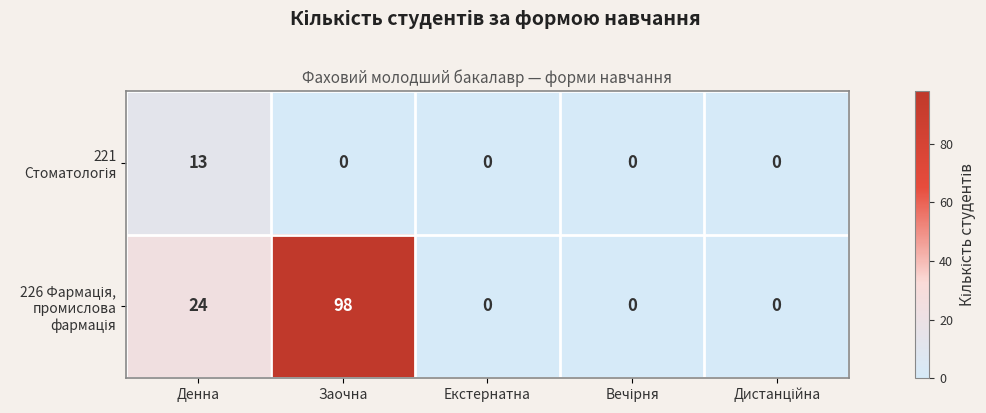

What is the spread (max minus min) of values at Денна?

11